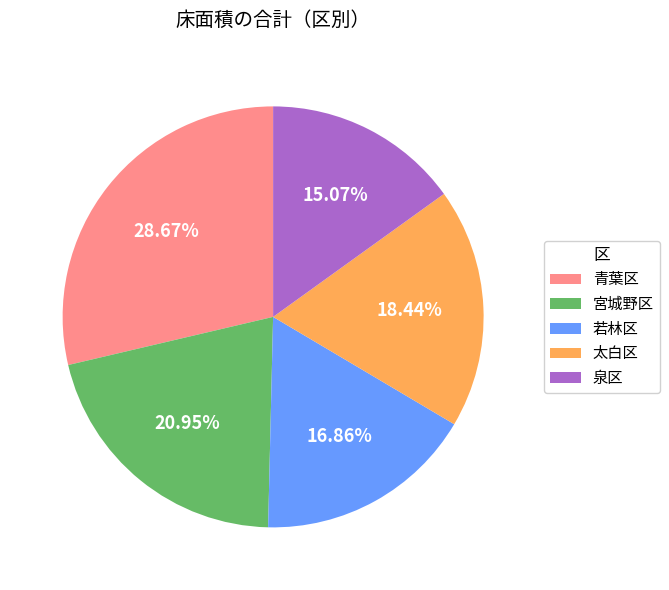

Does 泉区 account for over 50% of the chart?

No